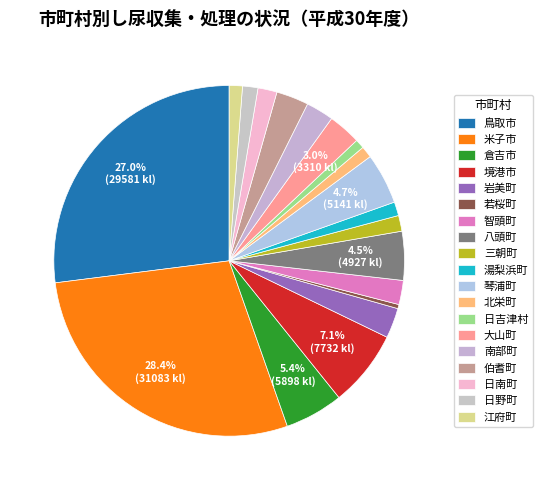

Rank the categories by value from lowest to highest.

若桜町, 日吉津村, 北栄町, 江府町, 湯梨浜町, 日野町, 三朝町, 日南町, 智頭町, 南部町, 岩美町, 伯耆町, 大山町, 八頭町, 琴浦町, 倉吉市, 境港市, 鳥取市, 米子市